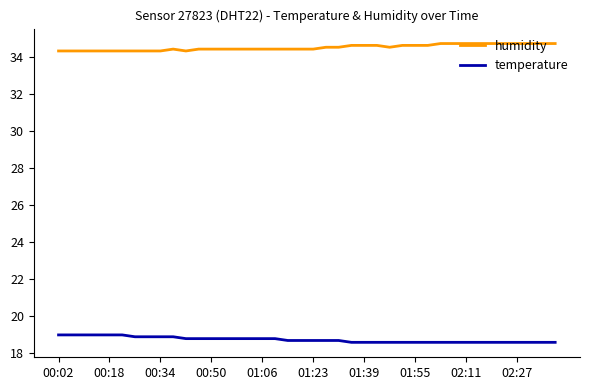

Which series has the largest total across all categories?

humidity